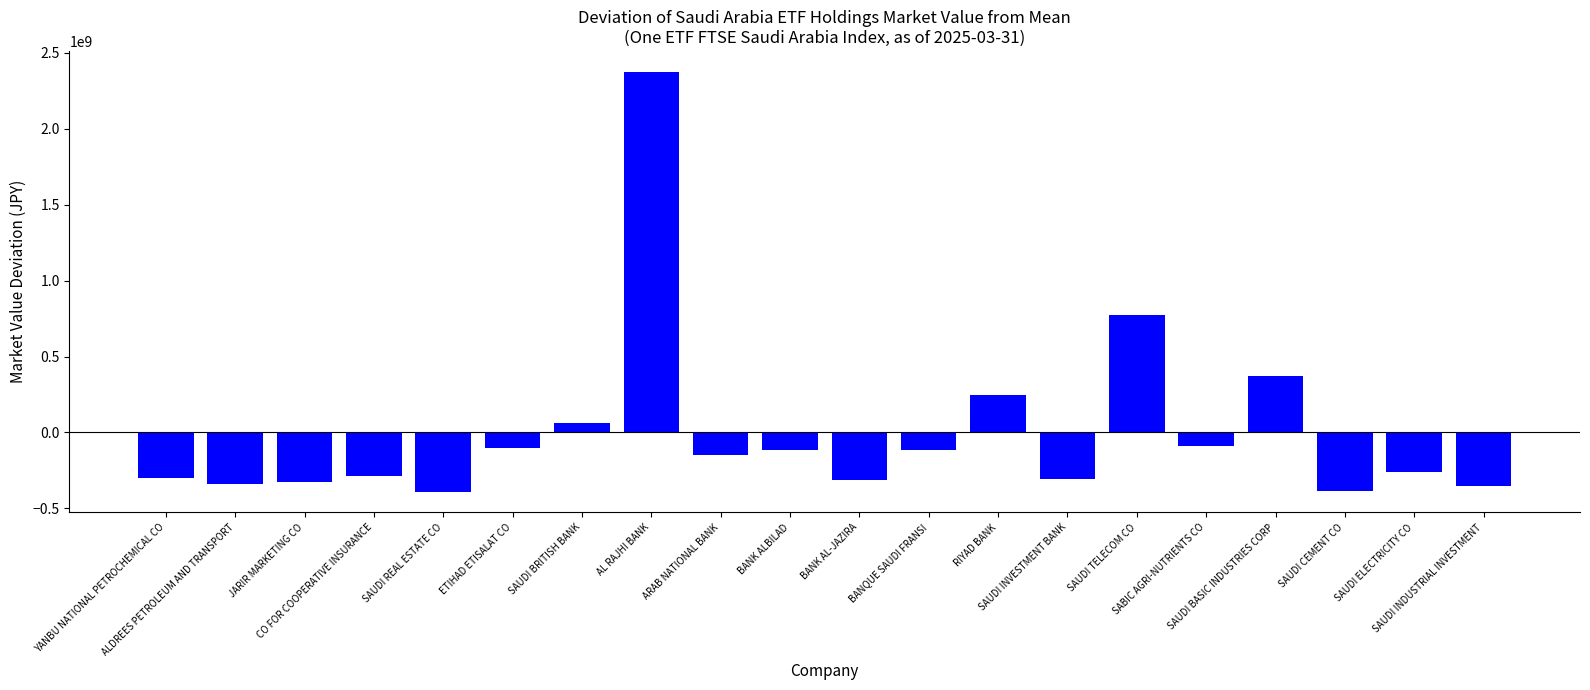

The chart shows a value of -146099600.4 at ARAB NATIONAL BANK. True or false?

True